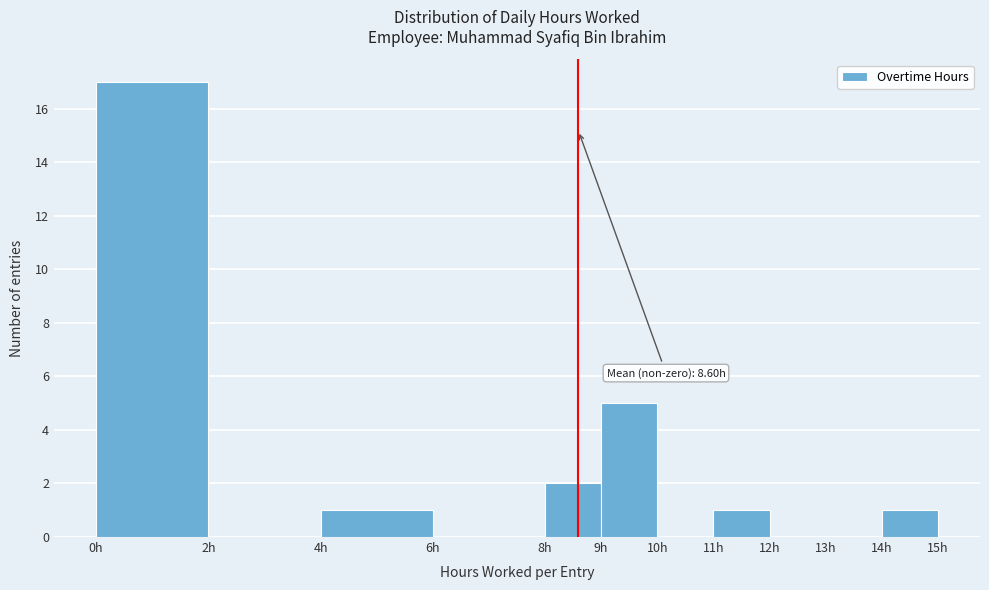

Which range on the x-axis has the tallest bar?

0 to 2